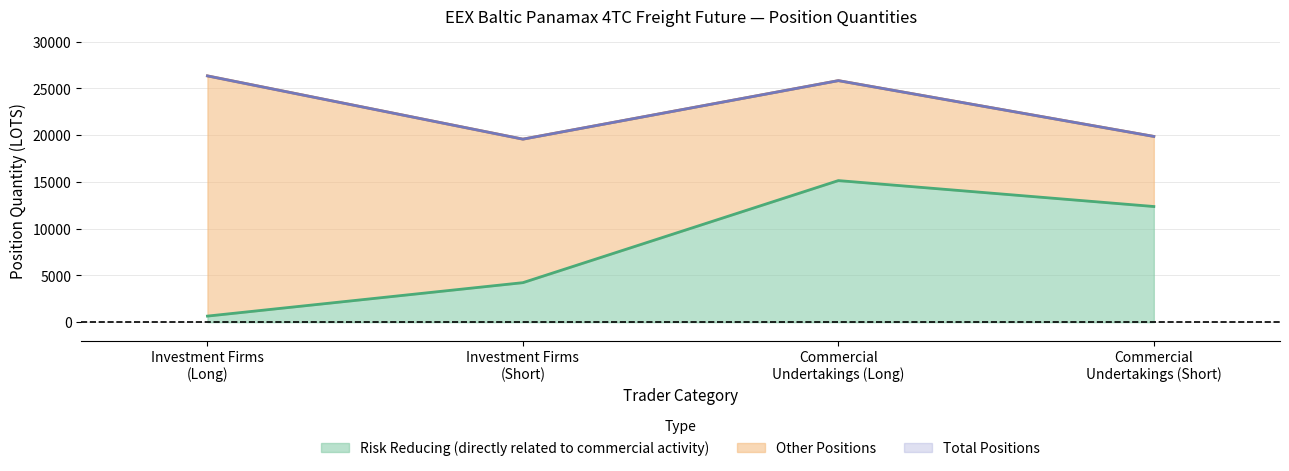

What is the difference between the maximum and second lowest values in the Risk Reducing (directly related to commercial activity) series?

10913.9